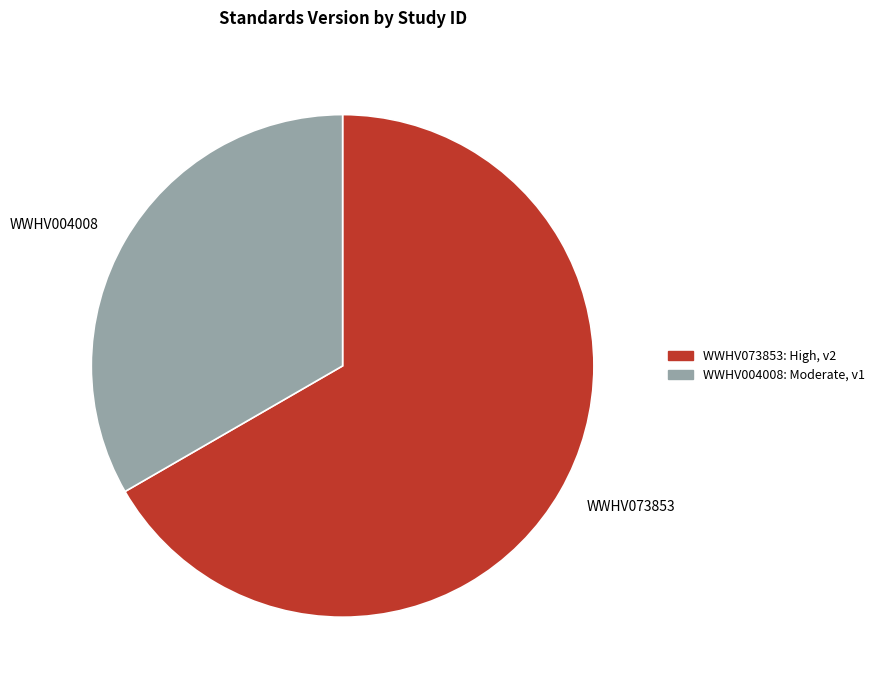

Which slice is the smallest?

WWHV004008